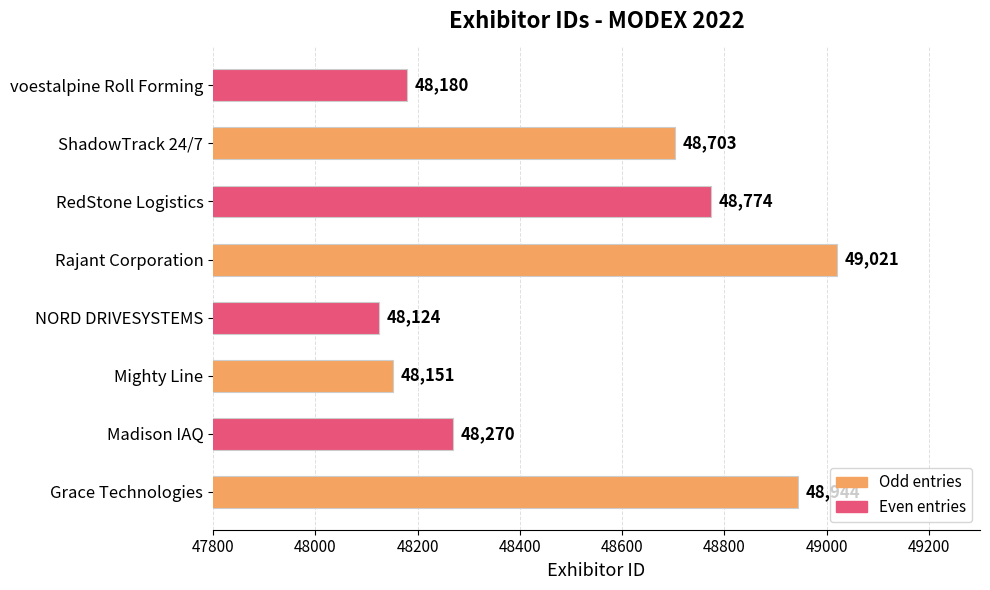

What is the smallest value displayed?

48124